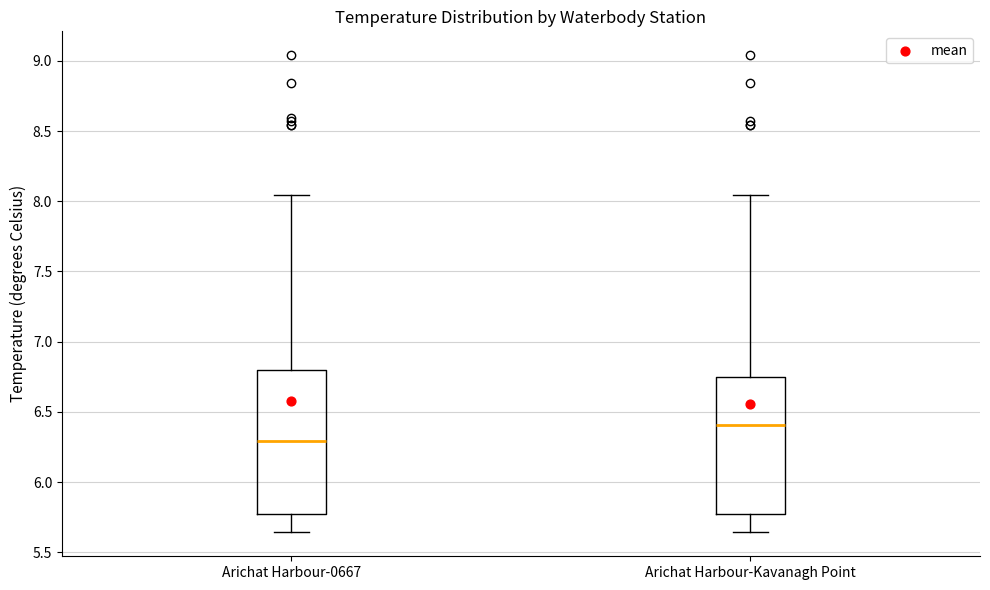

Which box's median line is the lowest?

Arichat Harbour-0667